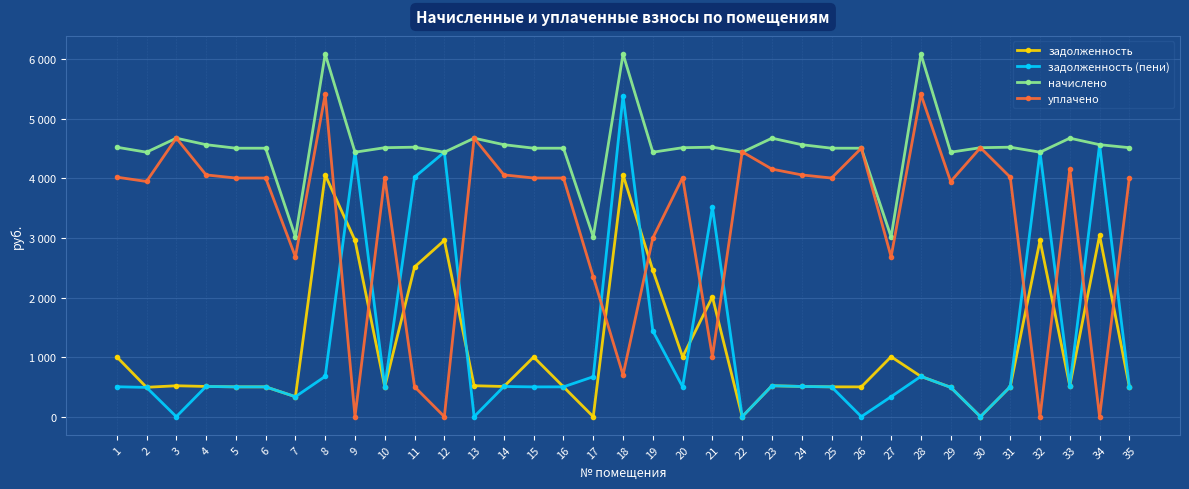

What are all the series names shown in the legend?

задолженность, задолженность (пени), начислено, уплачено